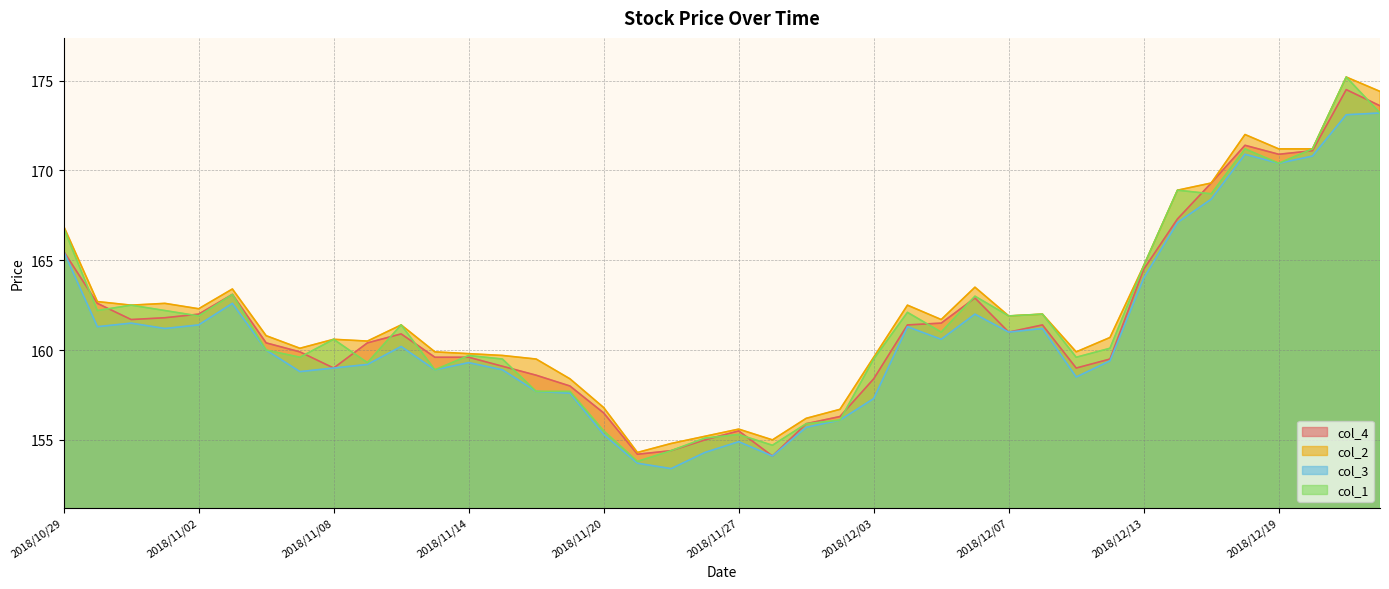

What is the difference between the col_4 values at 2018/11/09 and 2018/10/29?

5.1